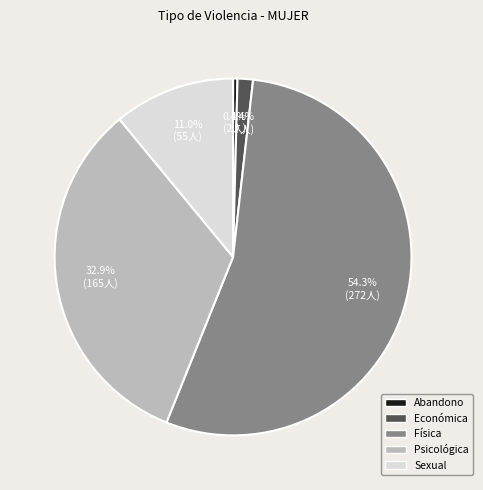

Which slice is the largest?

Física